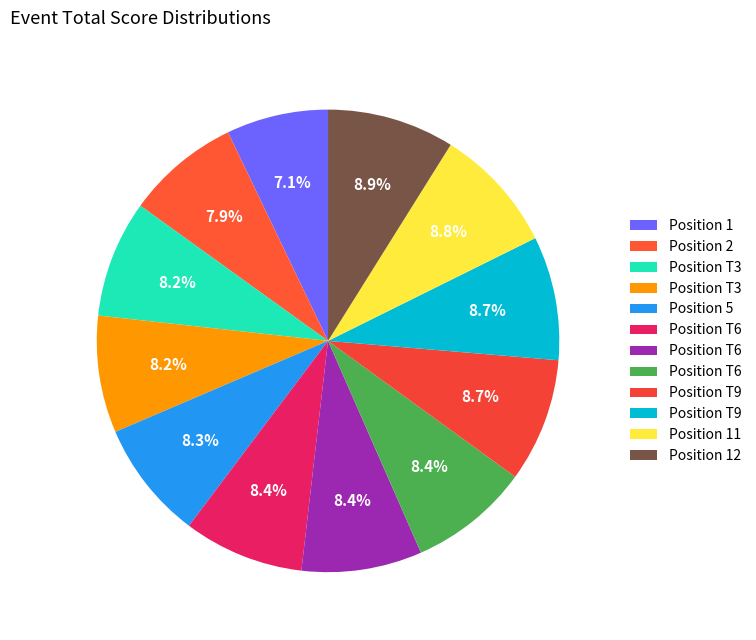

What is the largest slice in the pie chart?

12